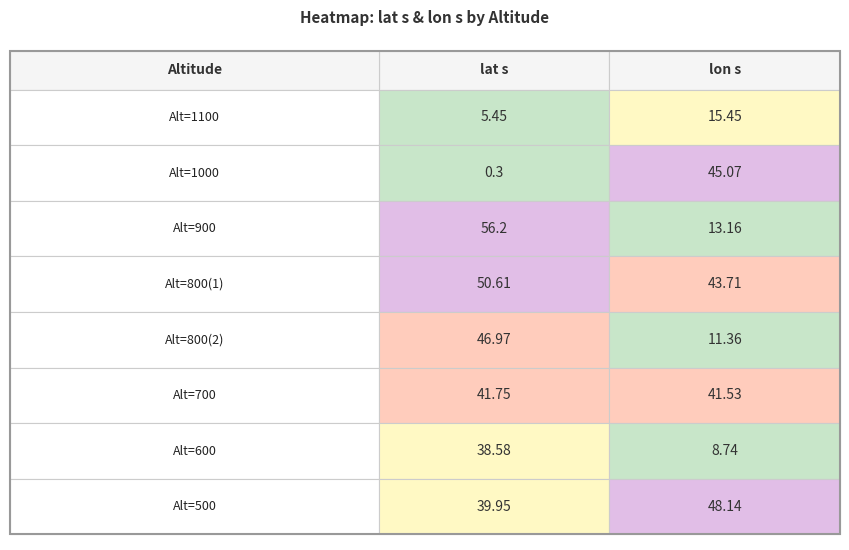

What is the approximate value of 800_2 at 0?

47.0